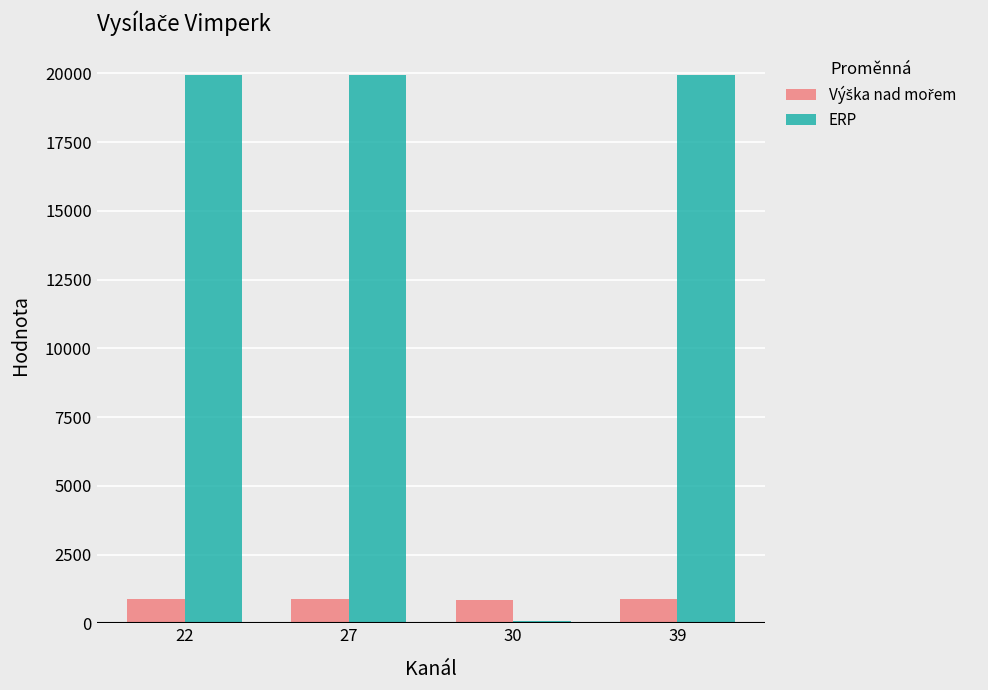

The value of ERP at 22 is 13865. True or false?

False